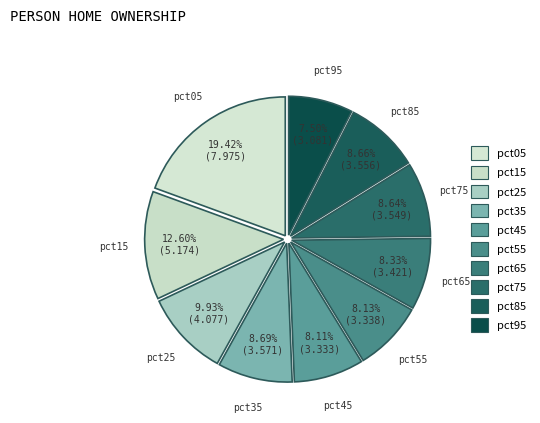

How many segments does this pie chart have?

10